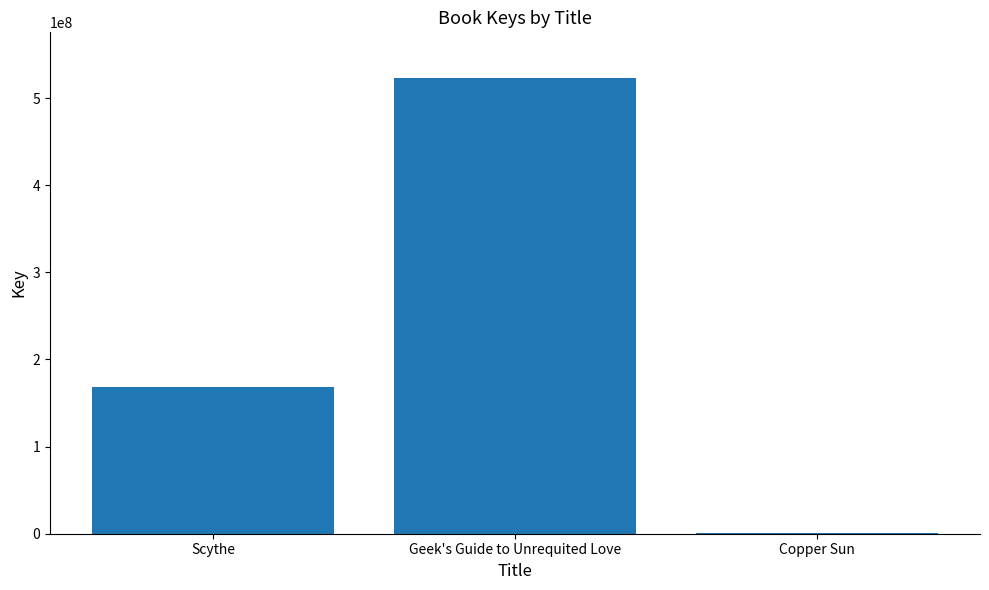

The chart shows a value of 168081974 at Scythe. True or false?

True